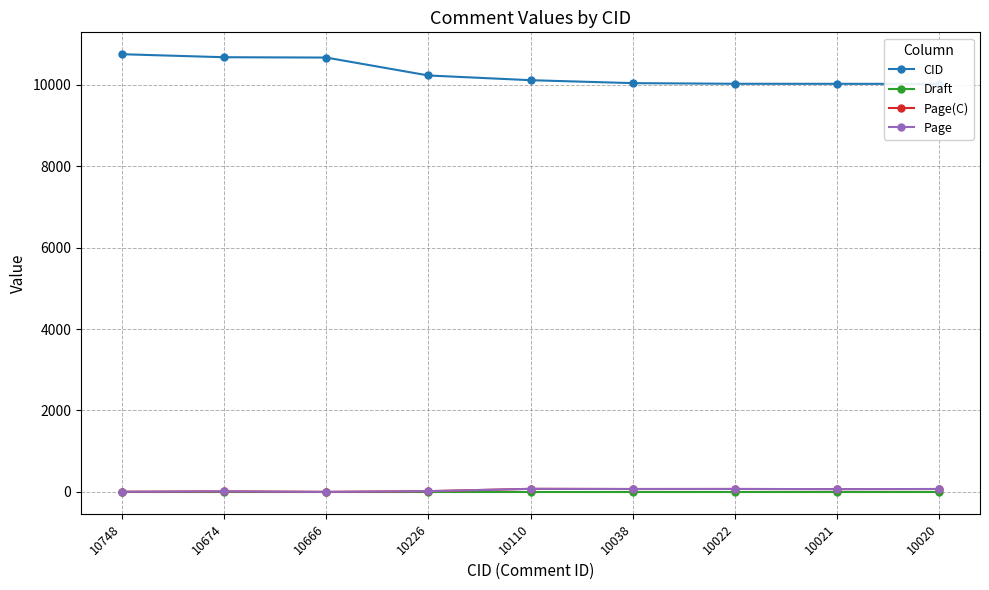

What is the difference between the maximum and minimum values in the Page series?

75